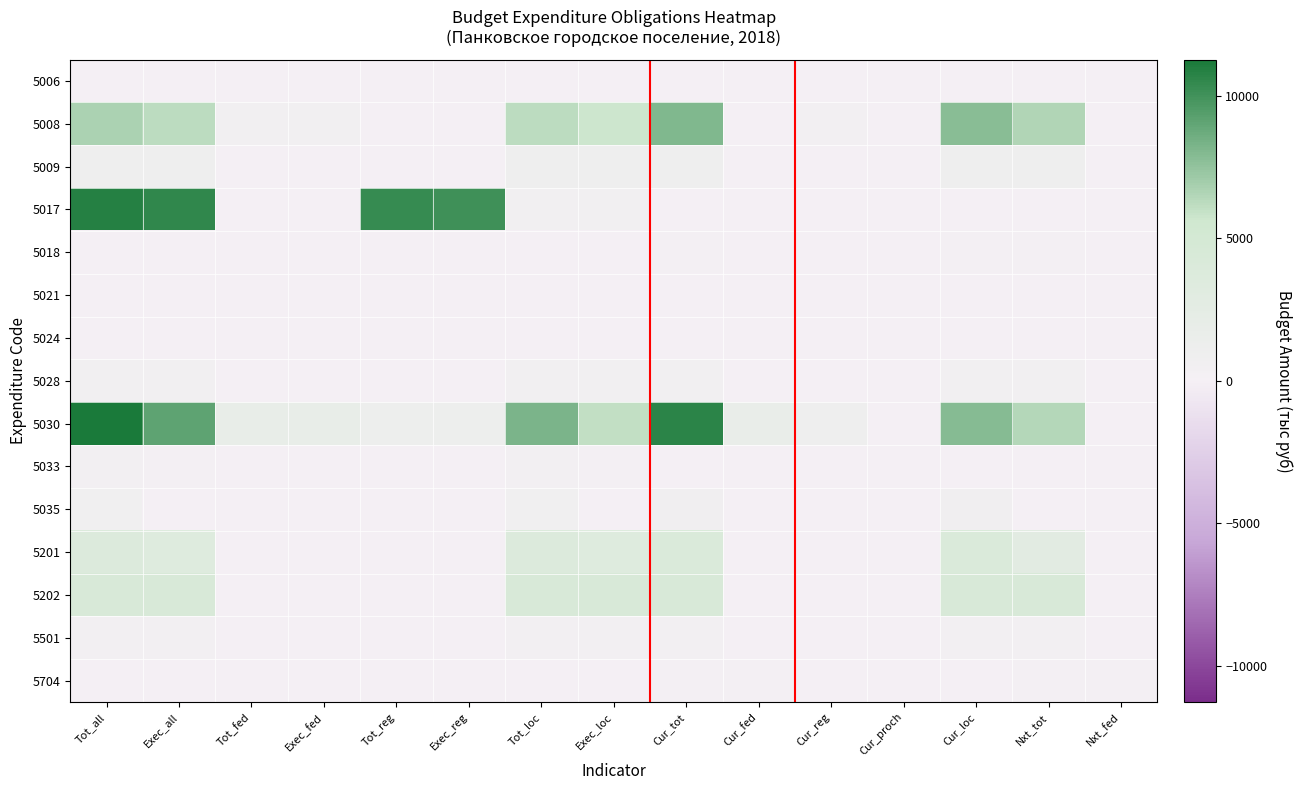

What is the spread (max minus min) of values at Cur_reg?

1018.5